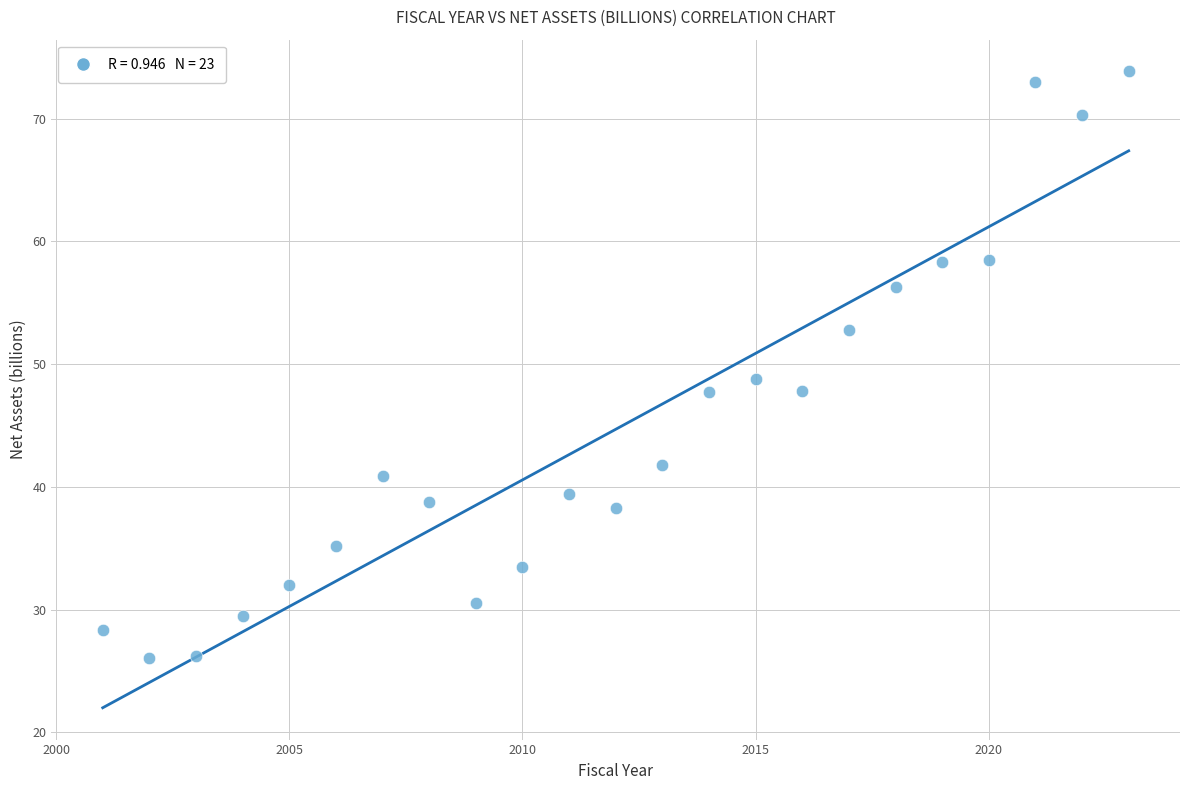

What is the range of Y values (max minus min)?

47.8